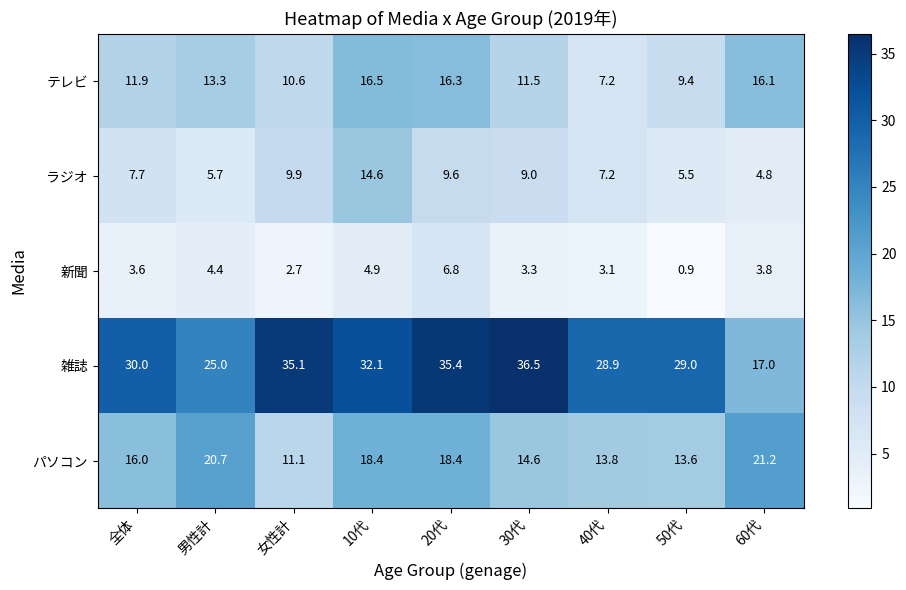

Is it true that 雑誌 equals 29.0 at 50代?

True